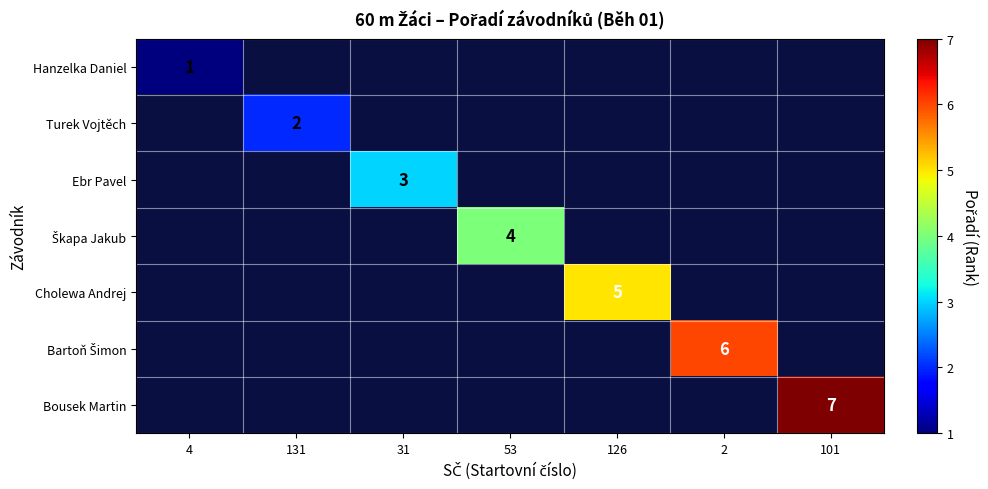

How many series are shown in this chart?

7